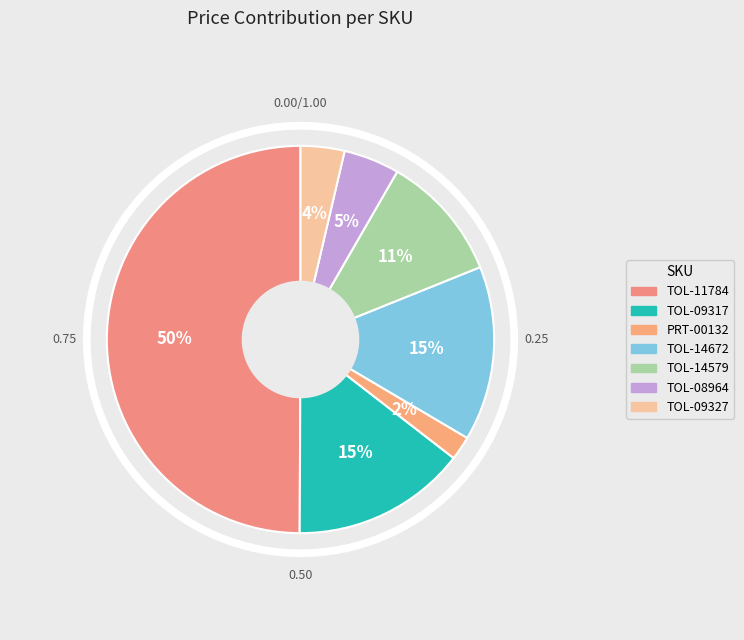

To the nearest percent, what percentage of the pie is TOL-14579?

11%